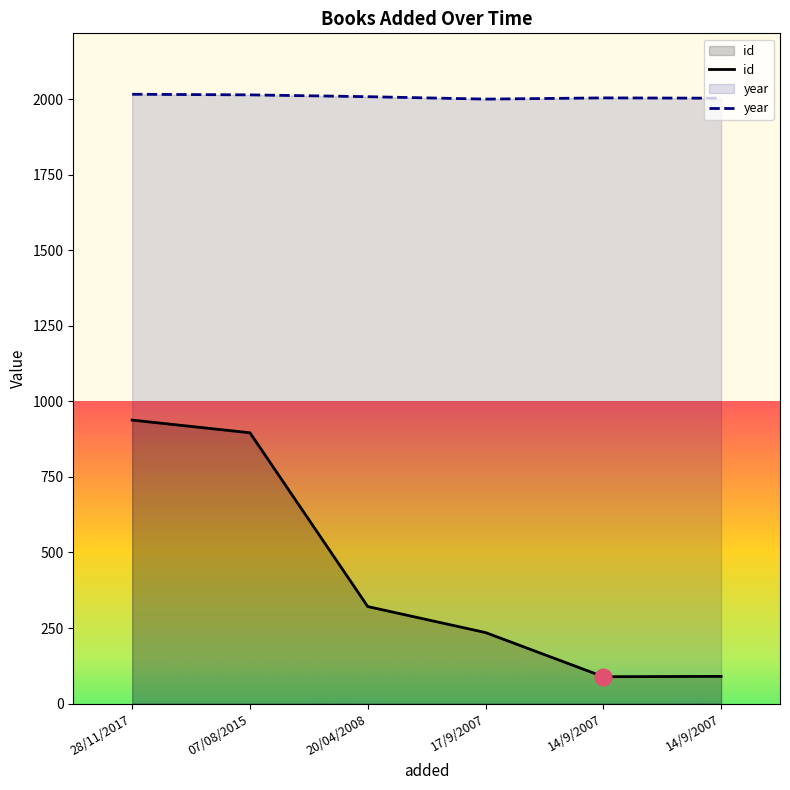

Where is the first local maximum for year?

14/9/2007